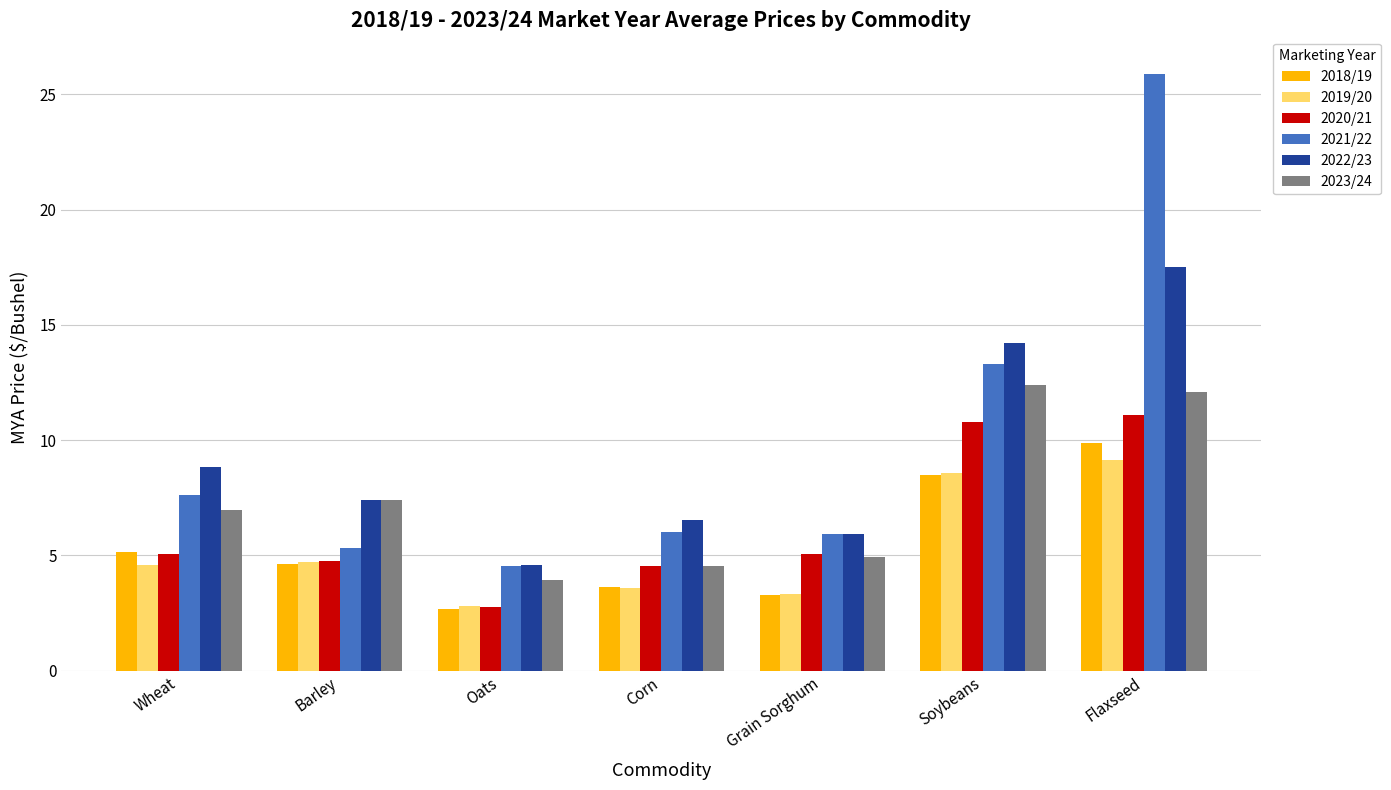

The 2021/22 series shows 5.9 at Grain Sorghum. True or false?

True